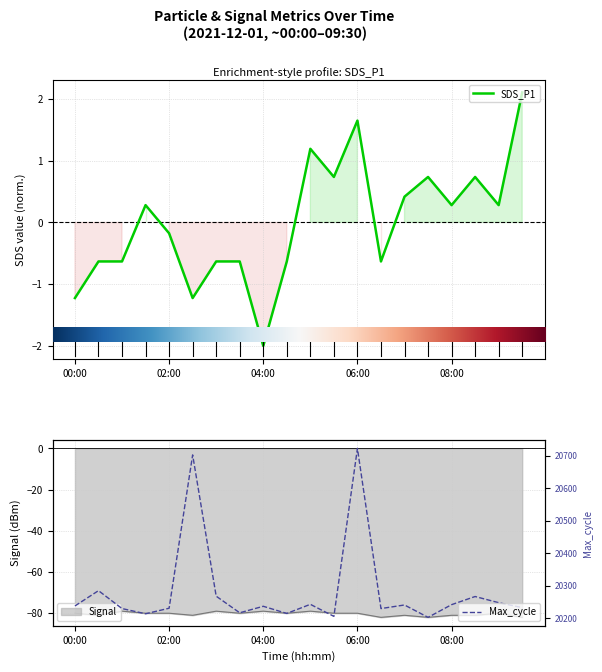

The value of Max_cycle at 09:30 is 30465.3. True or false?

False